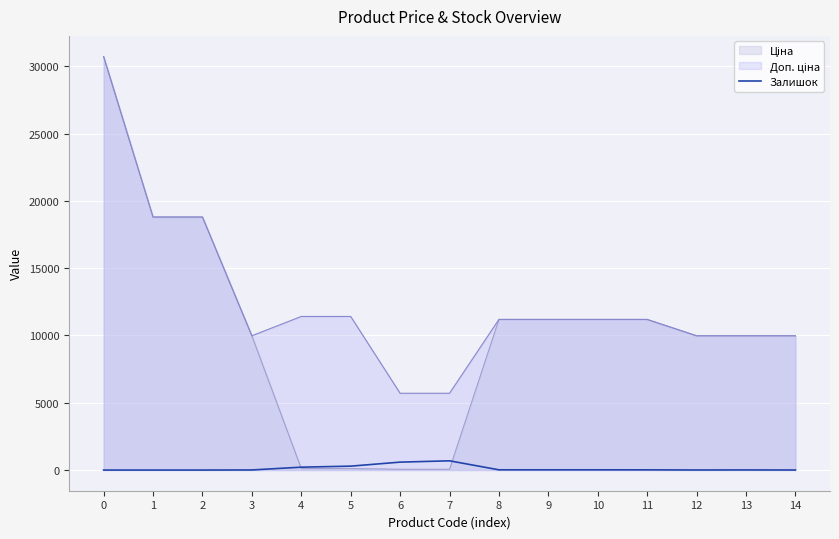

What is the greatest value displayed?

30717.1